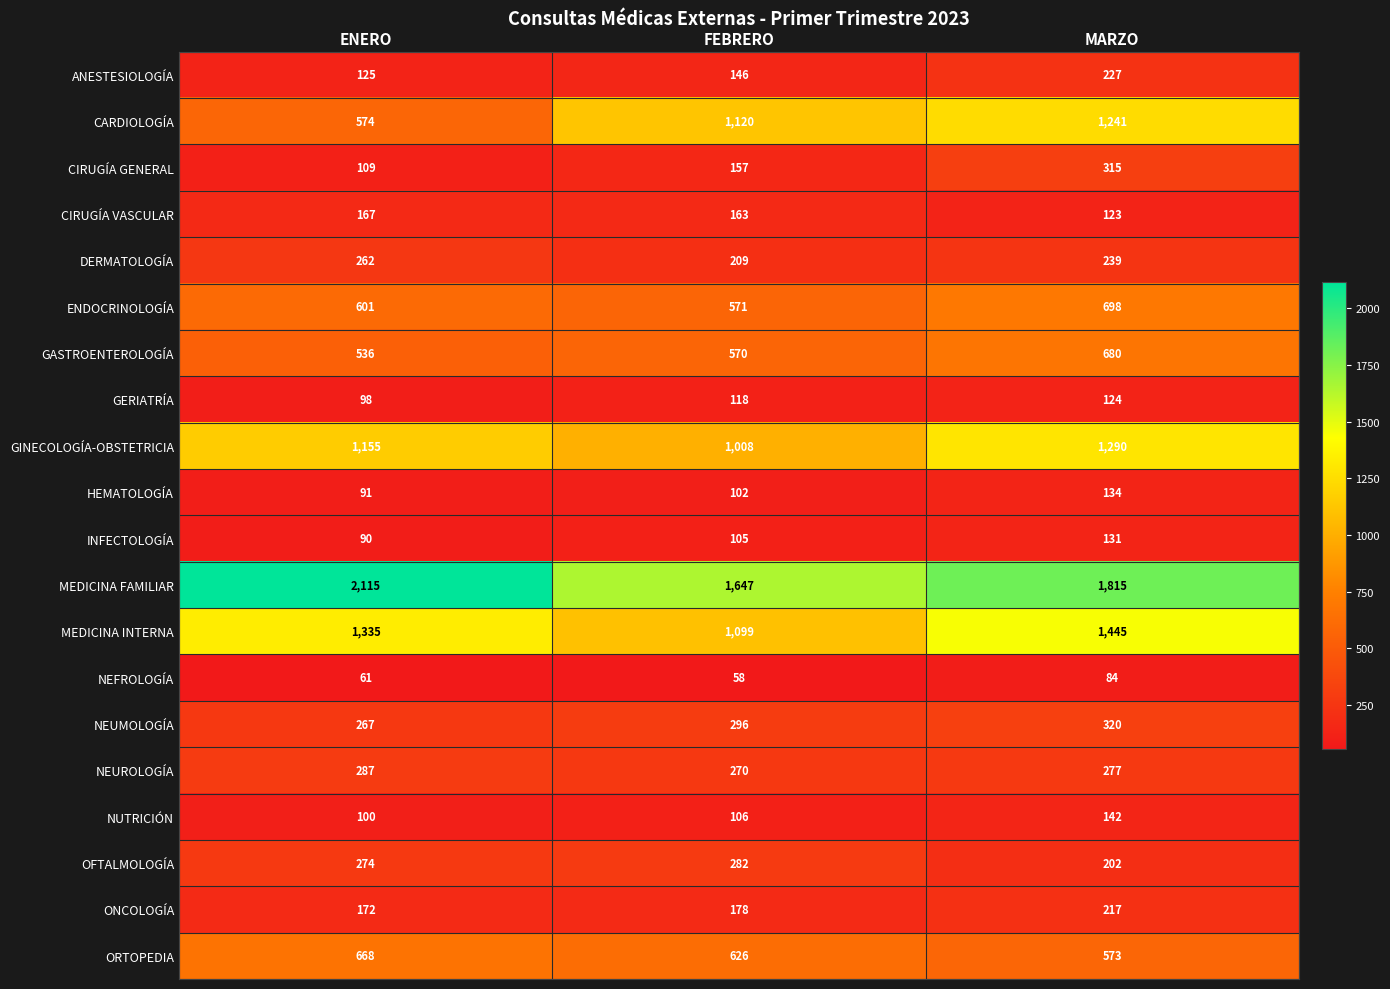

Between ENERO and FEBRERO, which series saw the biggest shift?

CARDIOLOGÍA